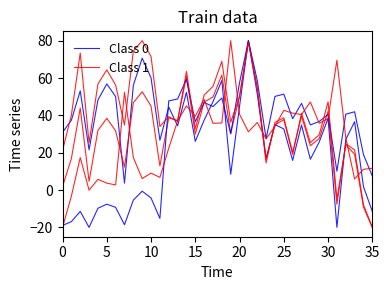

How many values in the Class 0 series exceed 36?

18